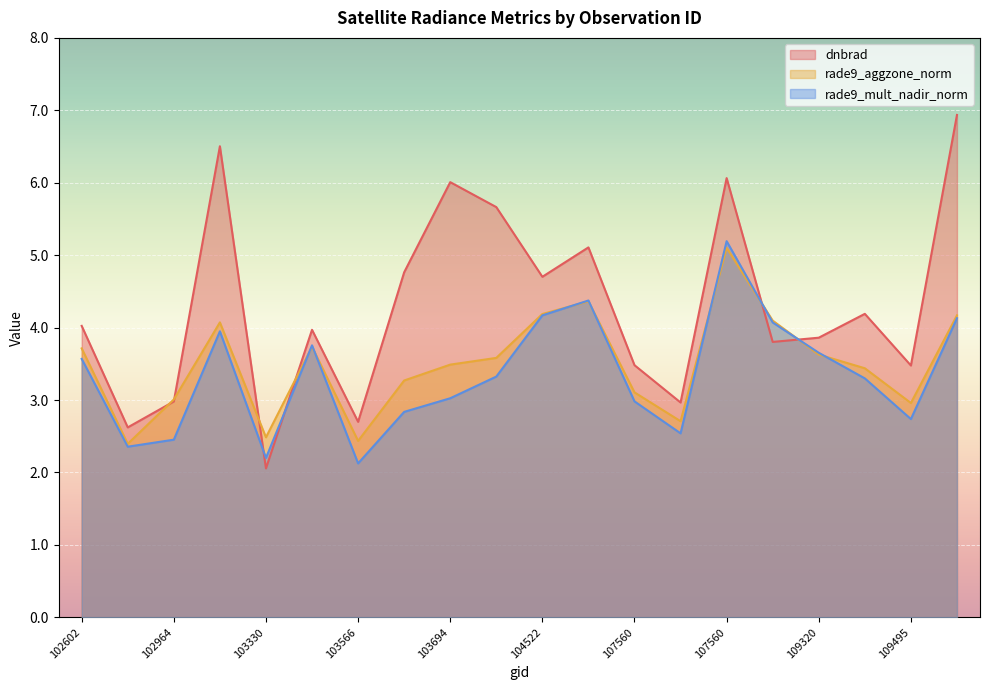

Reading right to left, list all the values displayed in this chart.

dnbrad: 6.9	3.5	4.2	3.9	3.8	6.1	3.0	3.5	5.1	4.7	5.7	6.0	4.8	2.7	4.0	2.1	6.5	3.0	2.6	4.0
rade9_aggzone_norm: 4.2	3.0	3.4	3.6	4.1	5.1	2.7	3.1	4.4	4.2	3.6	3.5	3.3	2.4	3.7	2.5	4.1	3.0	2.4	3.7
rade9_mult_nadir_norm: 4.1	2.7	3.3	3.7	4.1	5.2	2.5	3.0	4.4	4.2	3.3	3.0	2.8	2.1	3.8	2.2	3.9	2.5	2.4	3.6